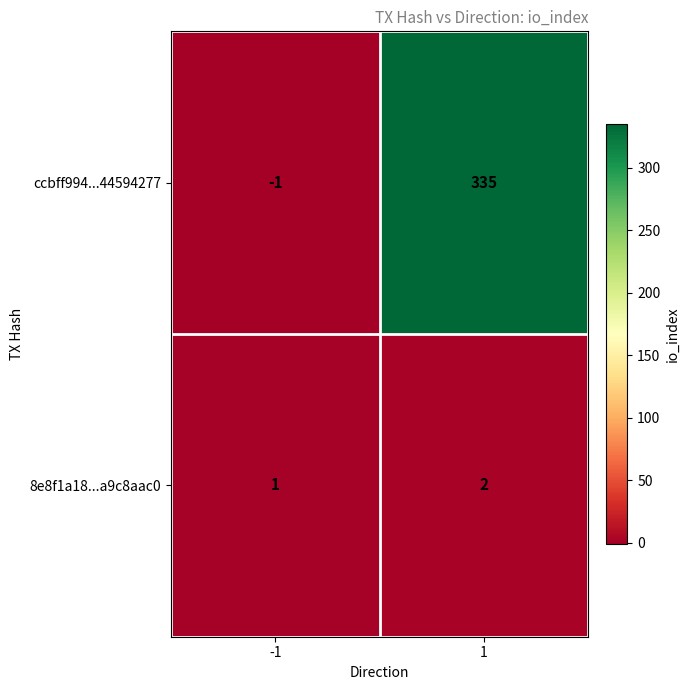

What is the spread (max minus min) of values at 1?

333